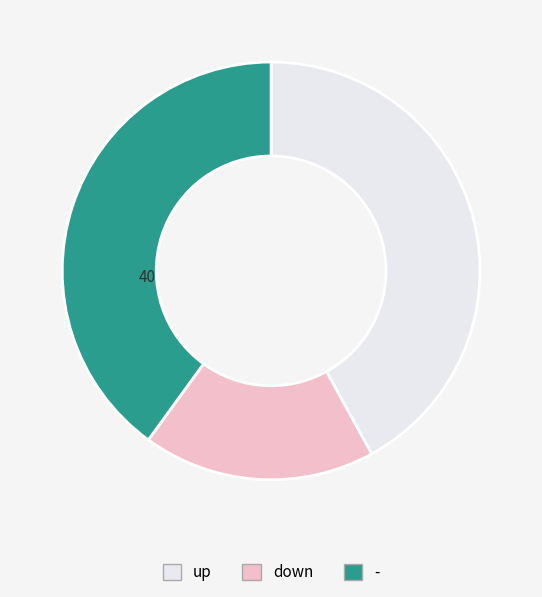

Rank the categories by value from lowest to highest.

down, -, up